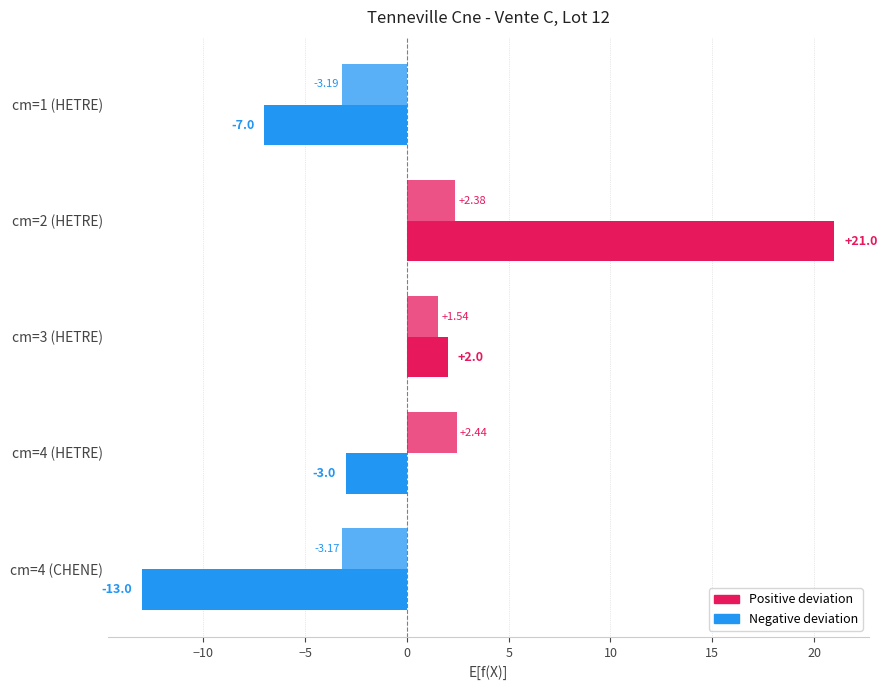

How many series are shown in this chart?

2